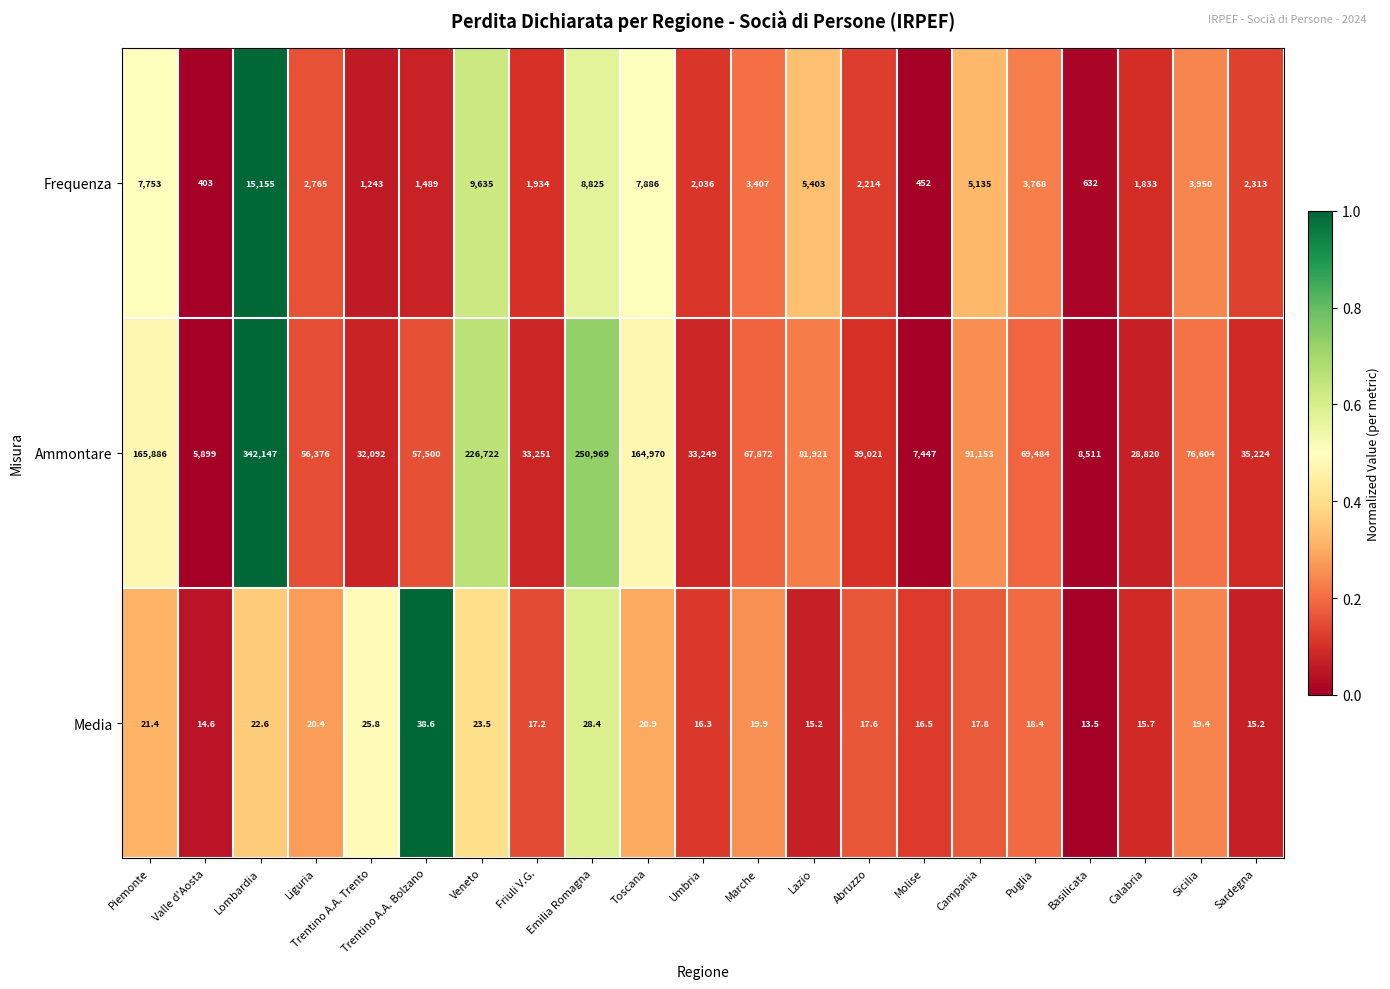

How many categories are shown in the chart?

21